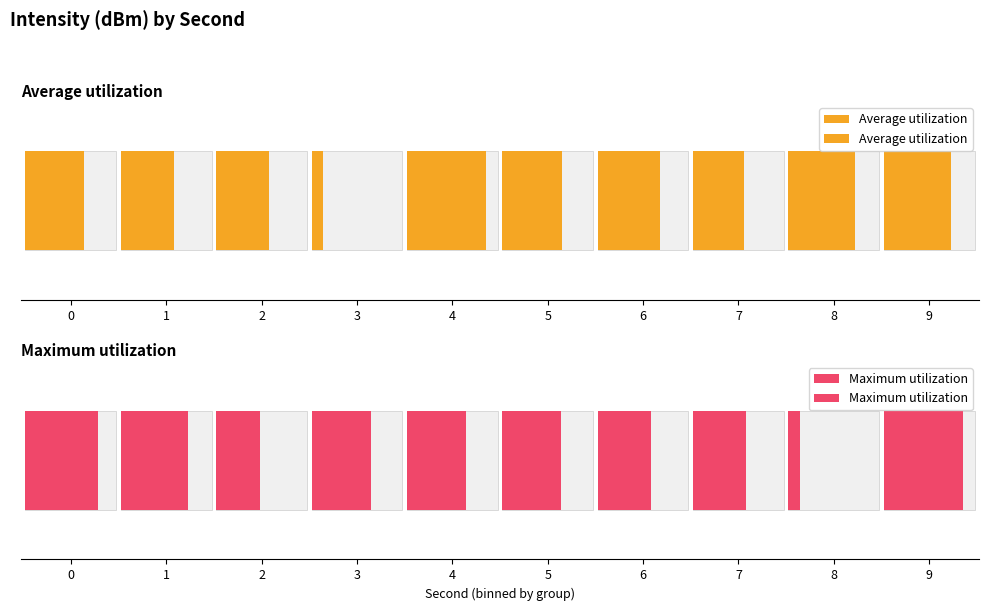

The Maximum utilization series shows 40.4 at 6. True or false?

False